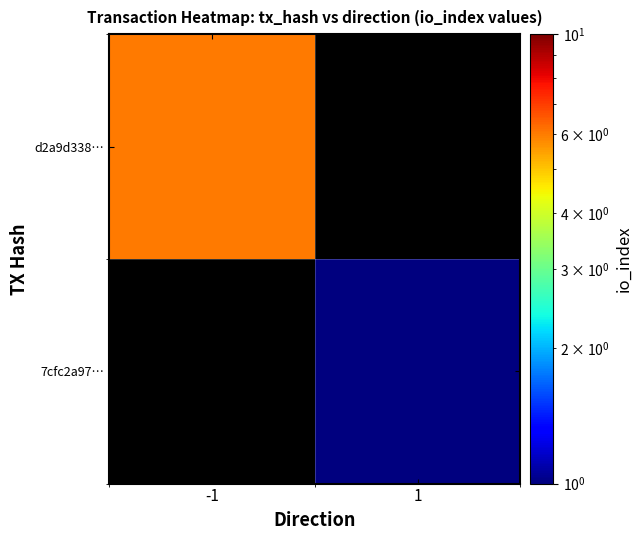

At -1, list the series in order from largest to smallest.

d2a9d338…, 7cfc2a97…